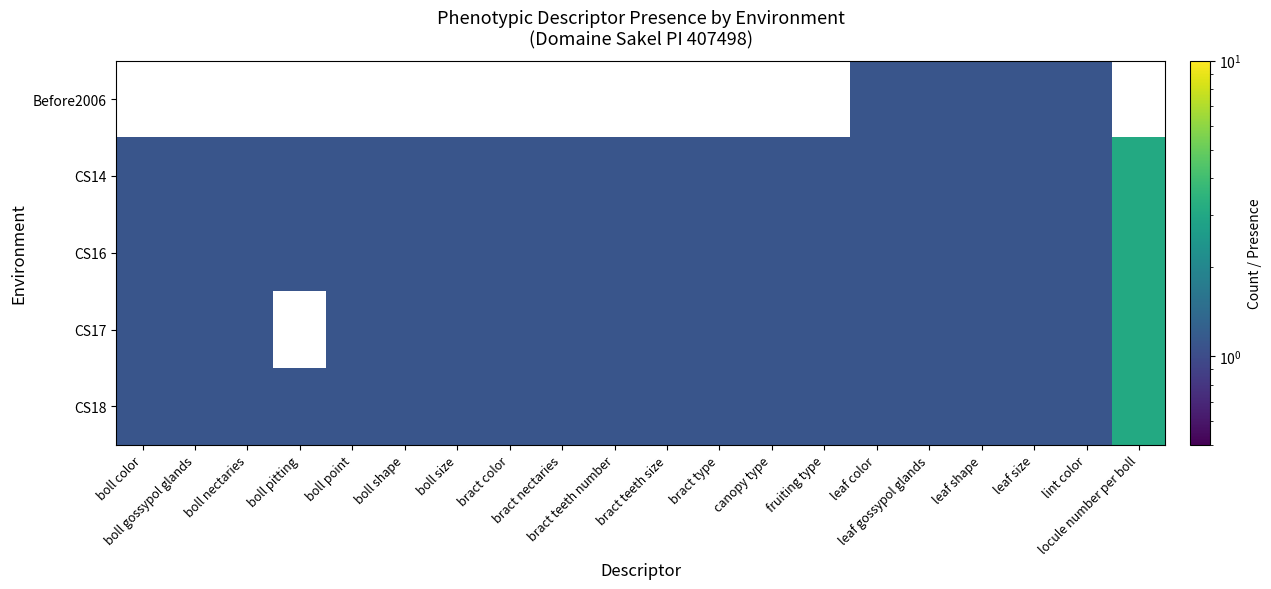

The CS16 series shows 0.3 at boll point. True or false?

False